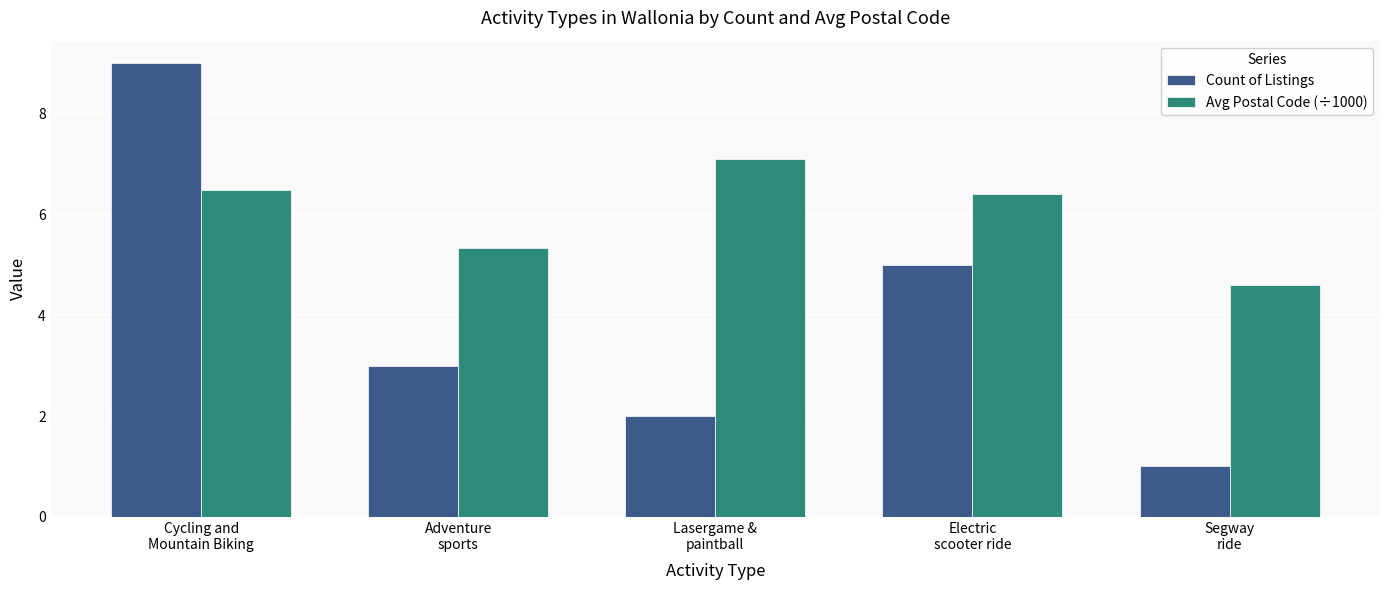

At which label does Avg Postal Code (÷1000) reach its minimum?

Segway
ride